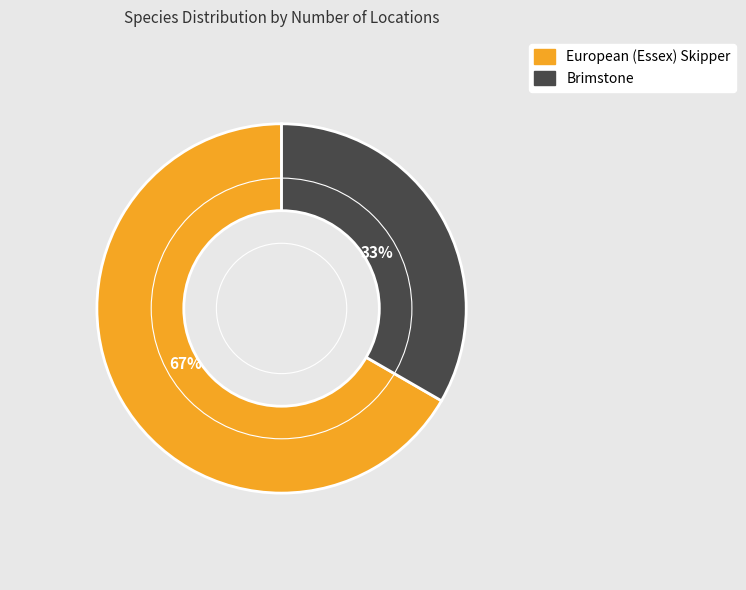

To the nearest percent, what is the average slice percentage?

50%